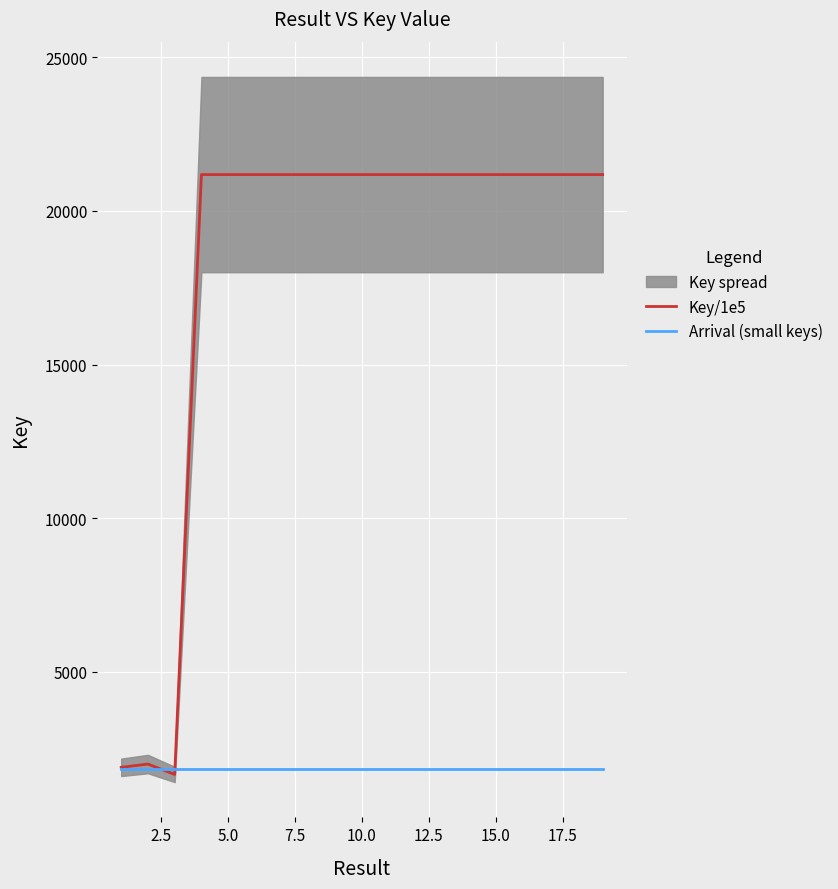

Which label corresponds to the largest value in the chart?

12.5